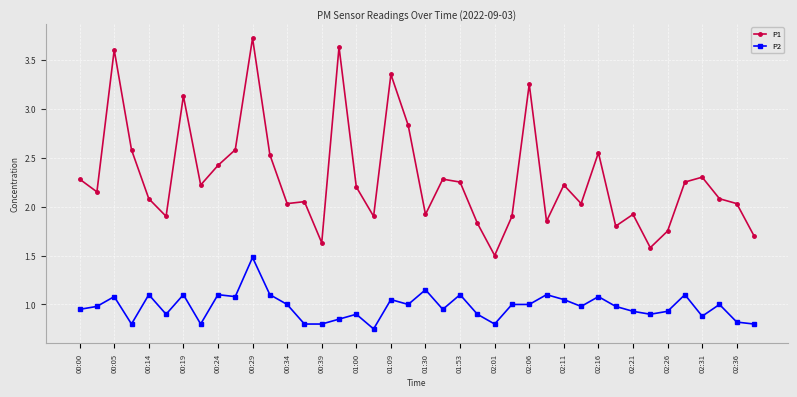

List the series in order of their peak value, lowest first.

P2, P1